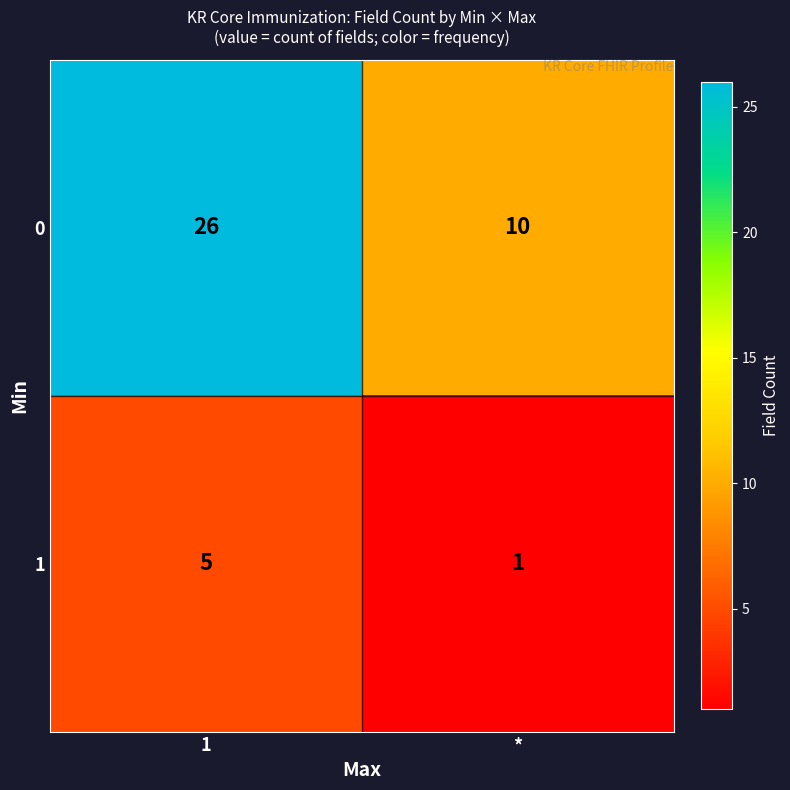

What is the difference between the maximum and minimum values in the 1 series?

4